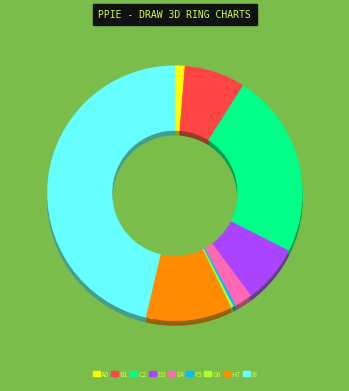

To the nearest percent, what is the average slice percentage?

11%